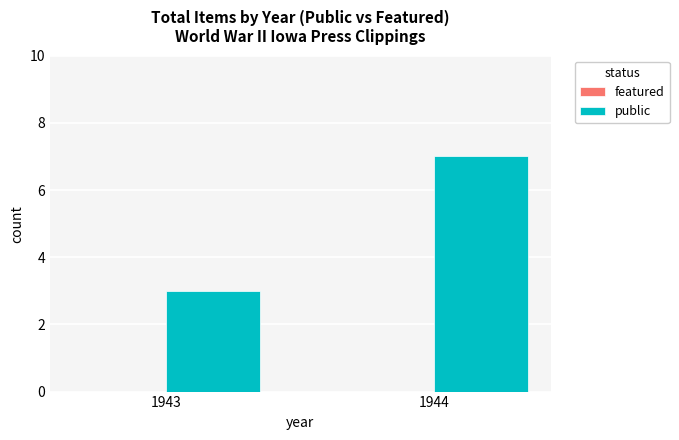

Which label corresponds to the largest value in the chart?

1944